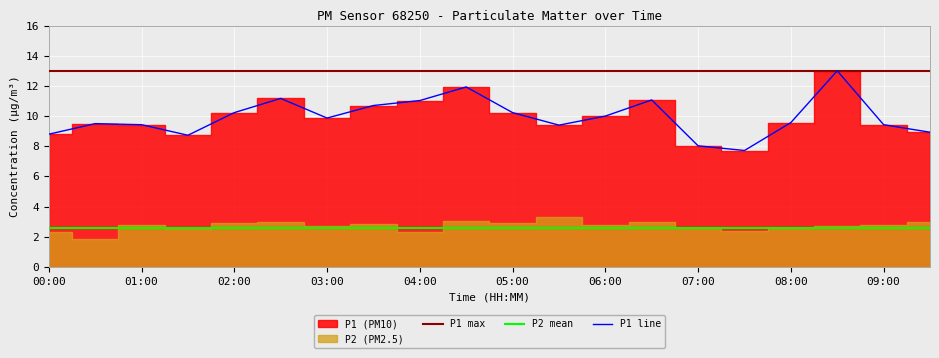

The value of P2 mean at 09:00 is 0.8. True or false?

False